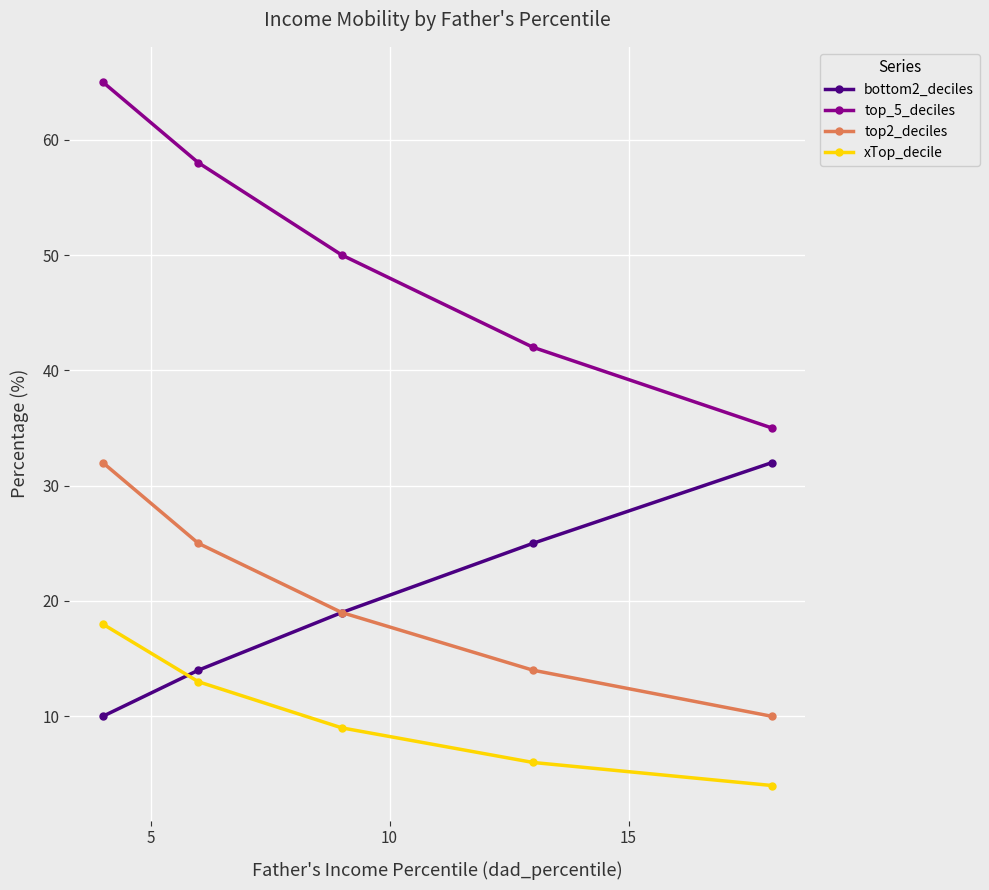

What is the smallest value displayed?

4